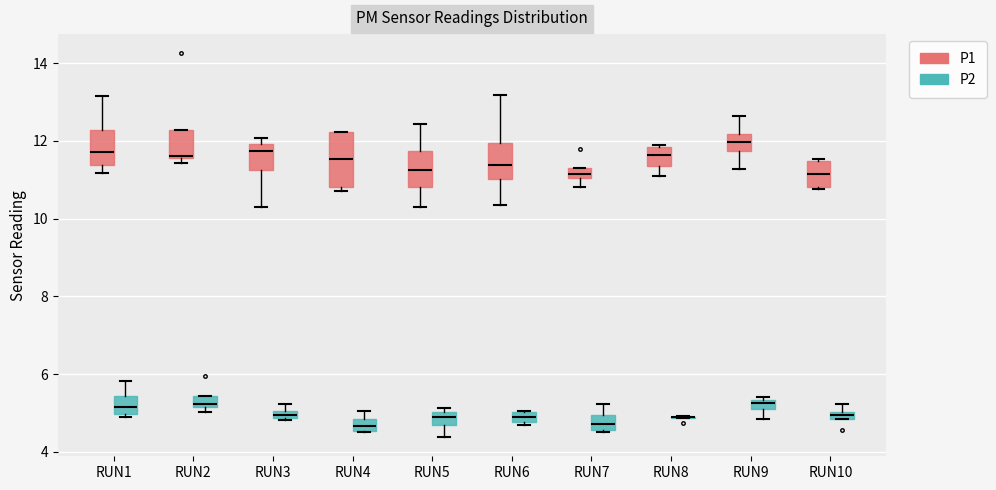

Where does the median line of the box for RUN7 (P2) sit on the y-axis? The values are not printed on the chart, so give them approximately, as read against the axis.

4.8